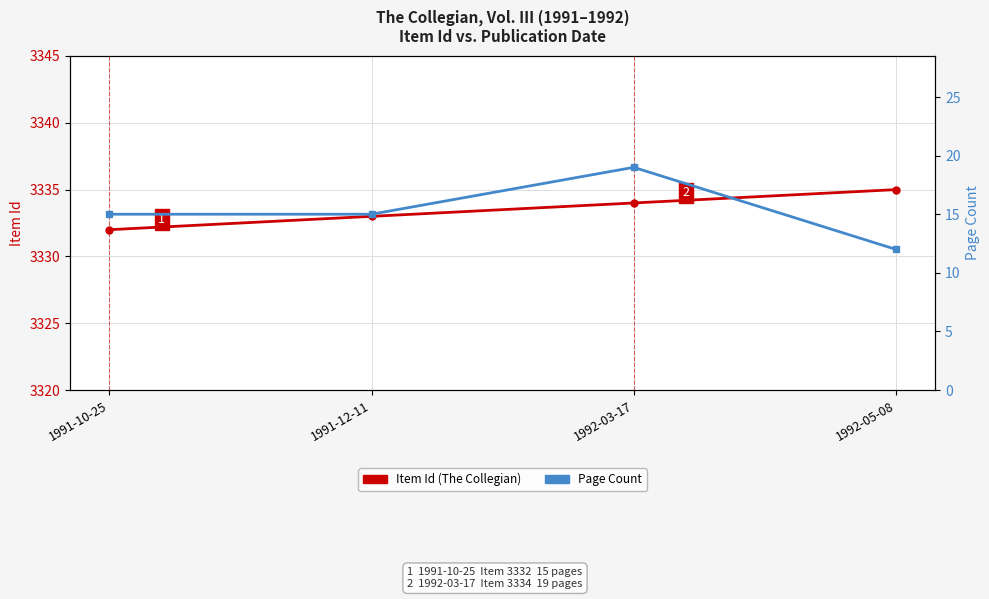

How many values in the Item Id (The Collegian) series exceed 3334?

1